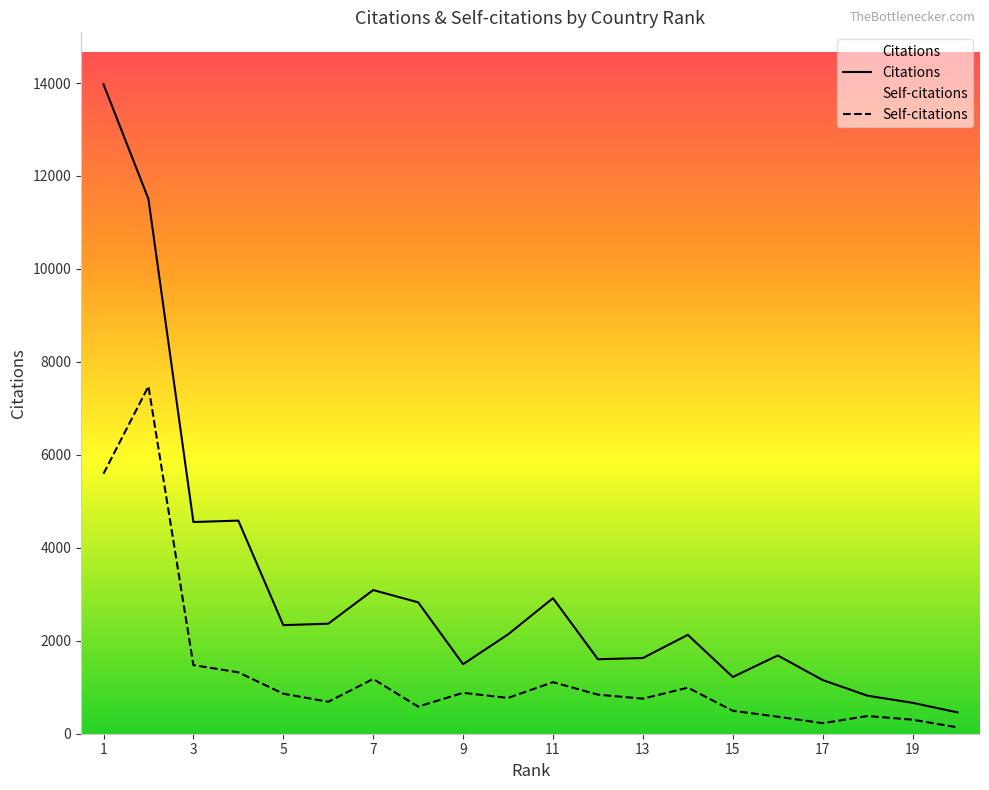

Count the number of data series in this chart.

2